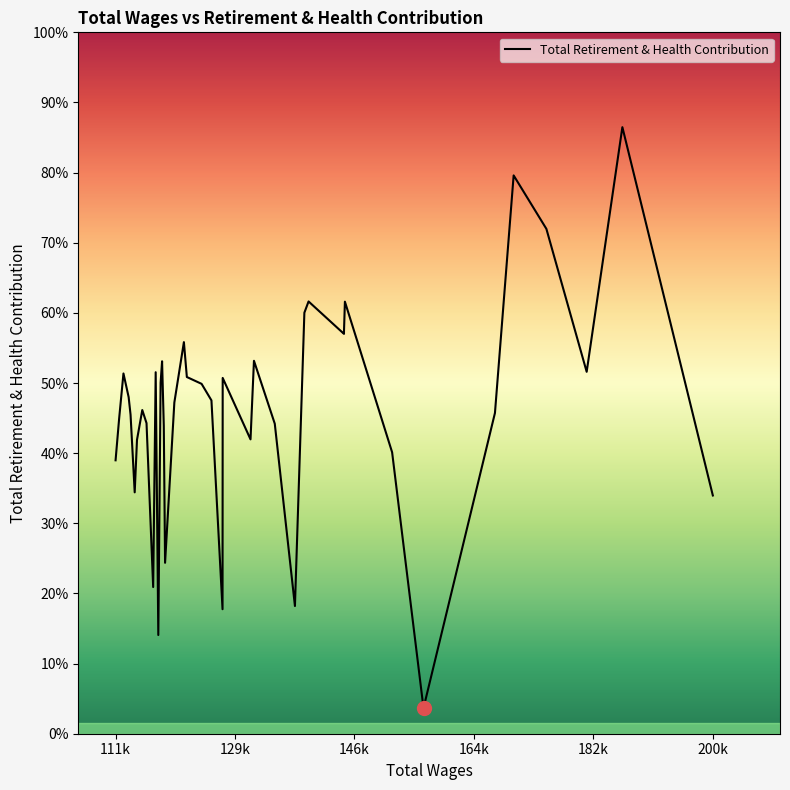

Rank the categories by value from highest to lowest.

186775, 170563, 175444, 139985, 145404, 139361, 145266, 145266, 121397, 131844, 118144, 181452, 117191, 112386, 121838, 127182, 117925, 124036, 113159, 125505, 119974, 115192, 167776, 113444, 111738, 115825, 134947, 118400, 131331, 114405, 152443, 111210, 114062, 200264, 118590, 116816, 137954, 127159, 117582, 157123